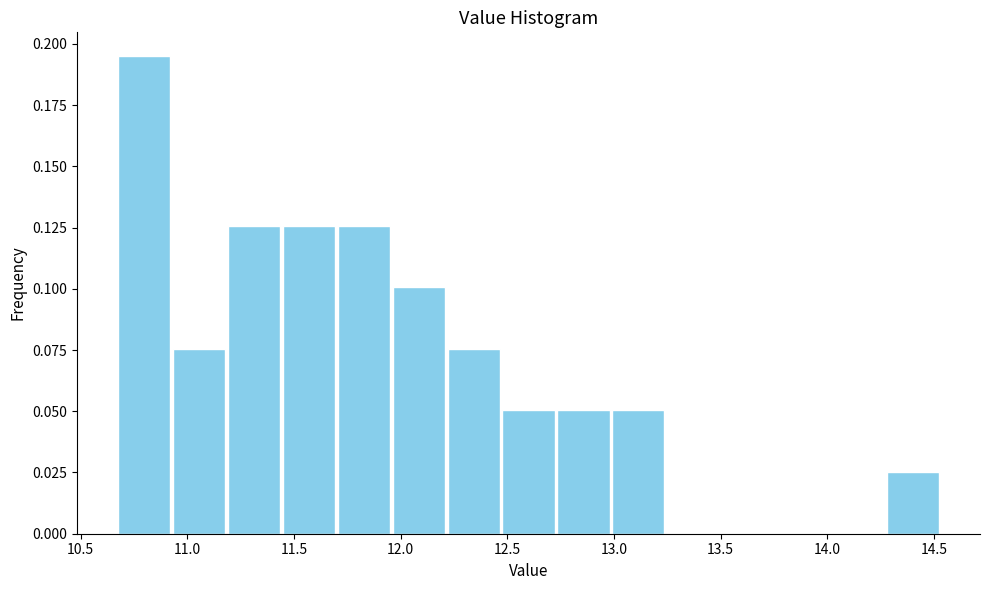

Reading left to right, list every bar in this chart as the range it spans on the x-axis followed by its height. Neither the bar edges nor the heights are printed on the chart, so give them approximately, as read against the axes.

10.65 to 10.95: 0.195
10.95 to 11.20: 0.075
11.20 to 11.45: 0.125
11.45 to 11.70: 0.125
11.70 to 11.95: 0.125
11.95 to 12.20: 0.100
12.20 to 12.45: 0.075
12.45 to 12.75: 0.050
12.75 to 13.00: 0.050
13.00 to 13.25: 0.050
13.25 to 13.50: 0
13.50 to 13.75: 0
13.75 to 14.00: 0
14.00 to 14.25: 0
14.25 to 14.55: 0.025